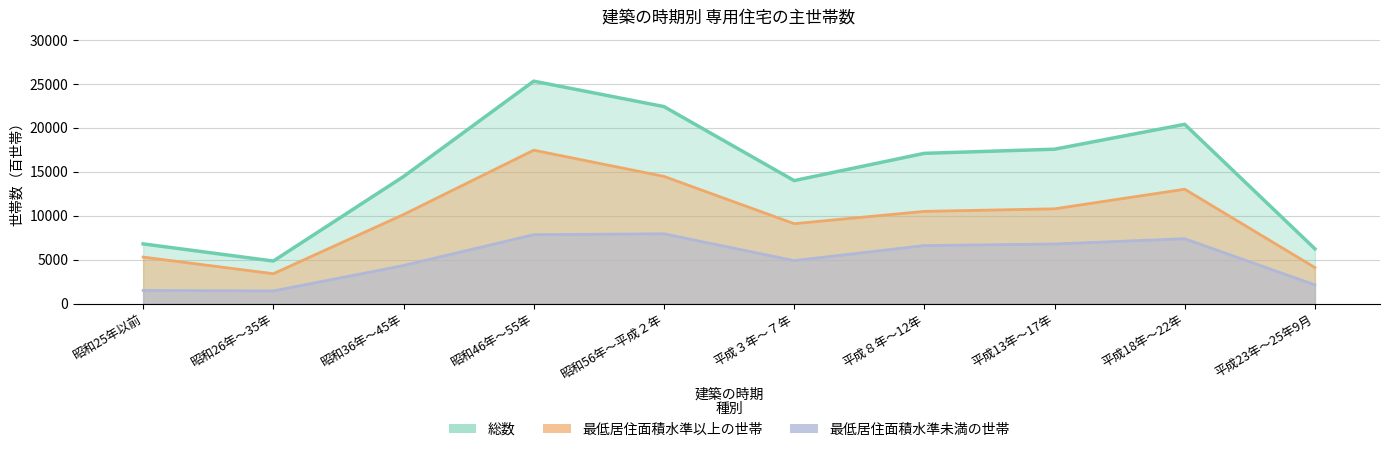

Reading left to right, list all the values displayed in this chart.

総数: 6790	4840	14450	25300	22410	13990	17090	17560	20390	6230
最低居住面積水準以上の世帯: 5290	3400	10130	17450	14470	9090	10490	10780	13010	4100
最低居住面積水準未満の世帯: 1500	1440	4330	7840	7940	4890	6600	6780	7380	2130